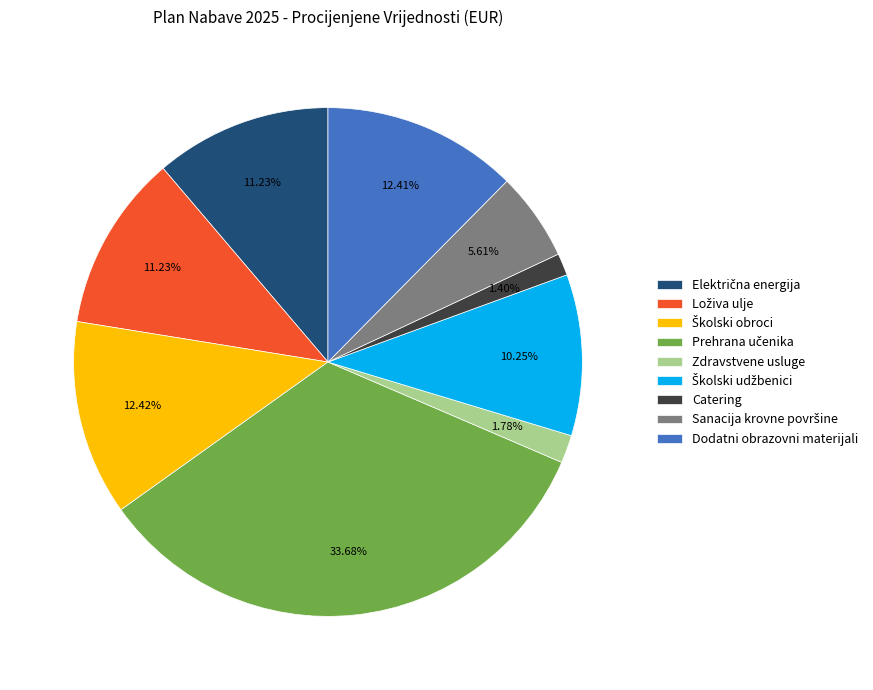

Is there a majority slice in this chart?

No